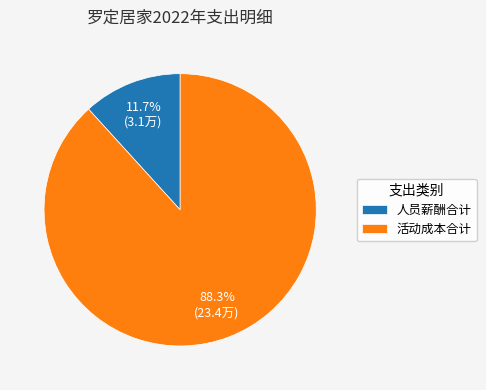

To the nearest percent, what is the average slice percentage?

50%